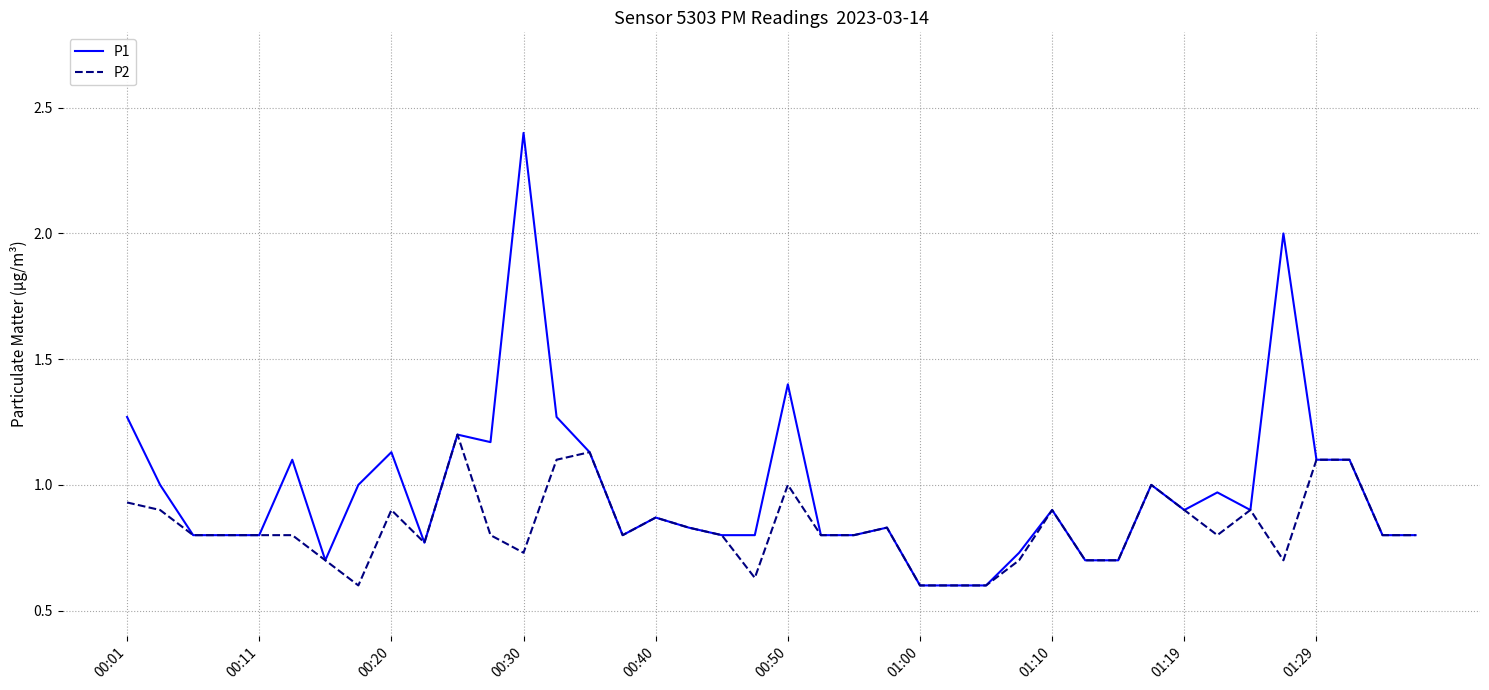

Rank the series by their maximum value, from lowest to highest.

P2, P1